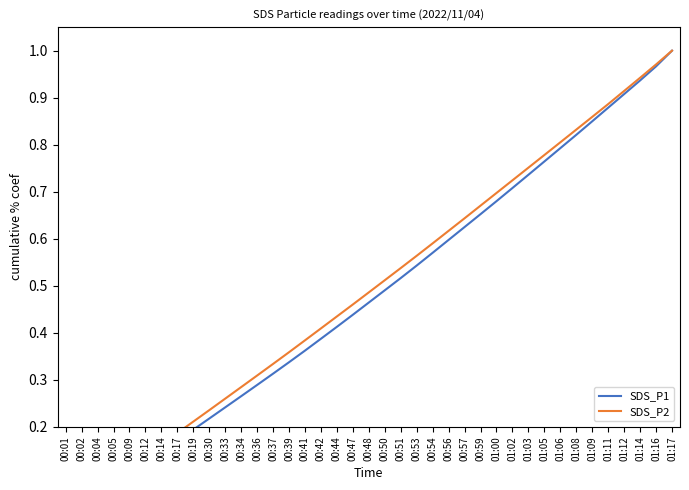

True or false: SDS_P1 has more than 1 interior local peaks.

False